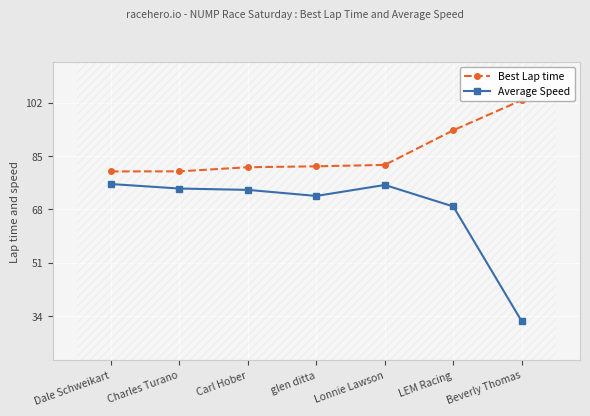

What is the value of the Best Lap time point at the 3rd from the left?

81.4